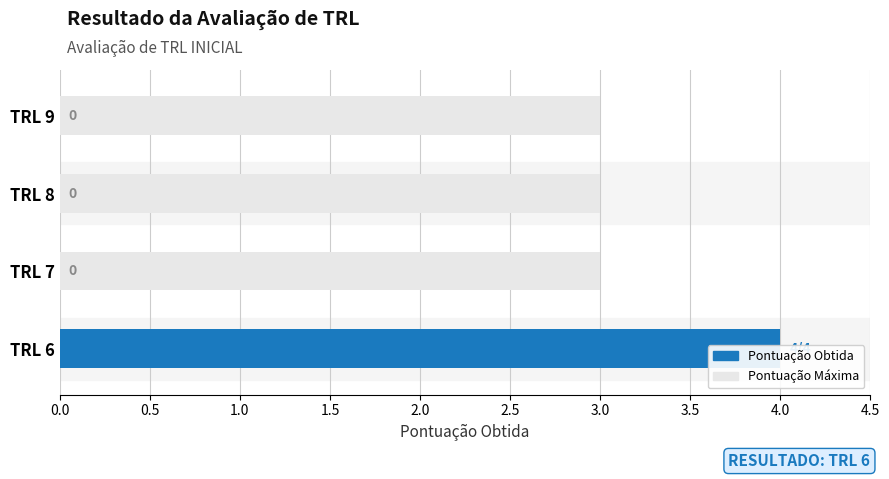

Are the bars grouped side by side (vs. stacked)?

No